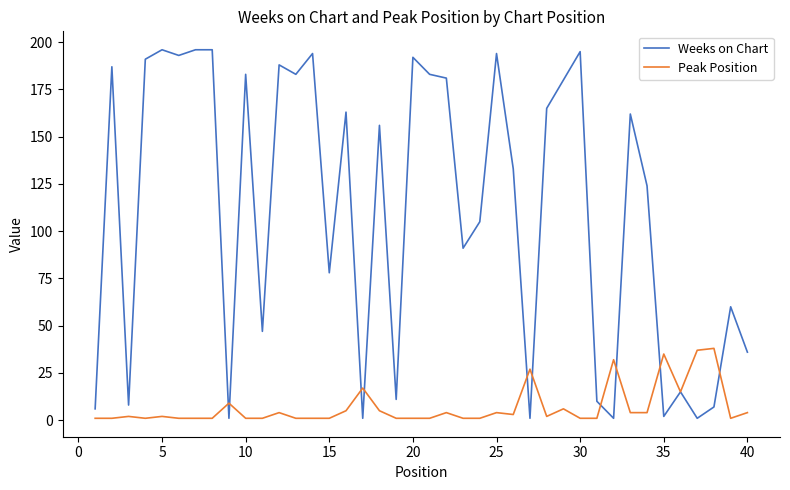

What is the maximum value for Peak Position?

38